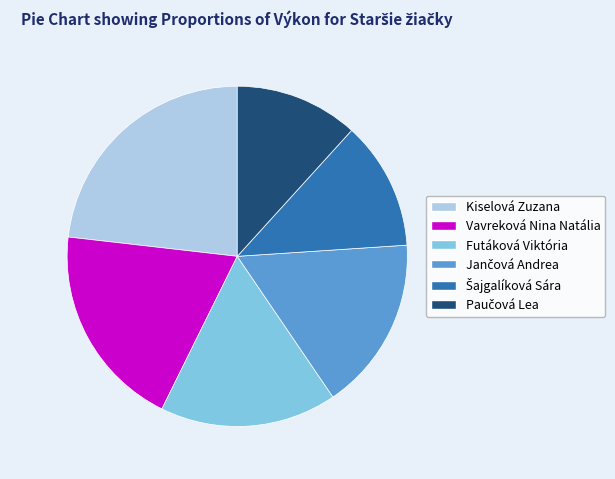

Is there a majority slice in this chart?

No